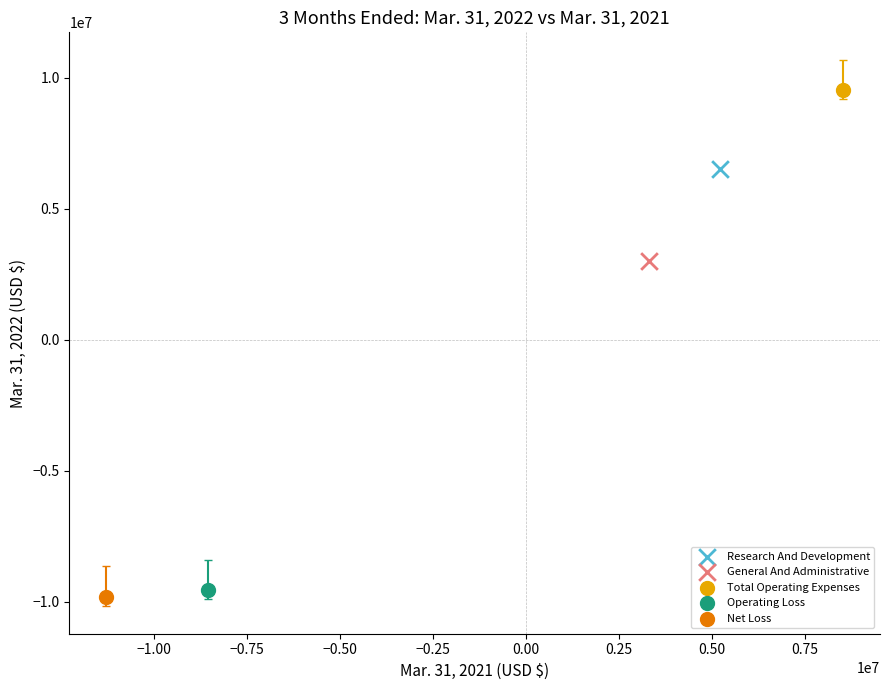

What are all the series names shown in the legend?

Research And Development, General And Administrative, Total Operating Expenses, Operating Loss, Net Loss